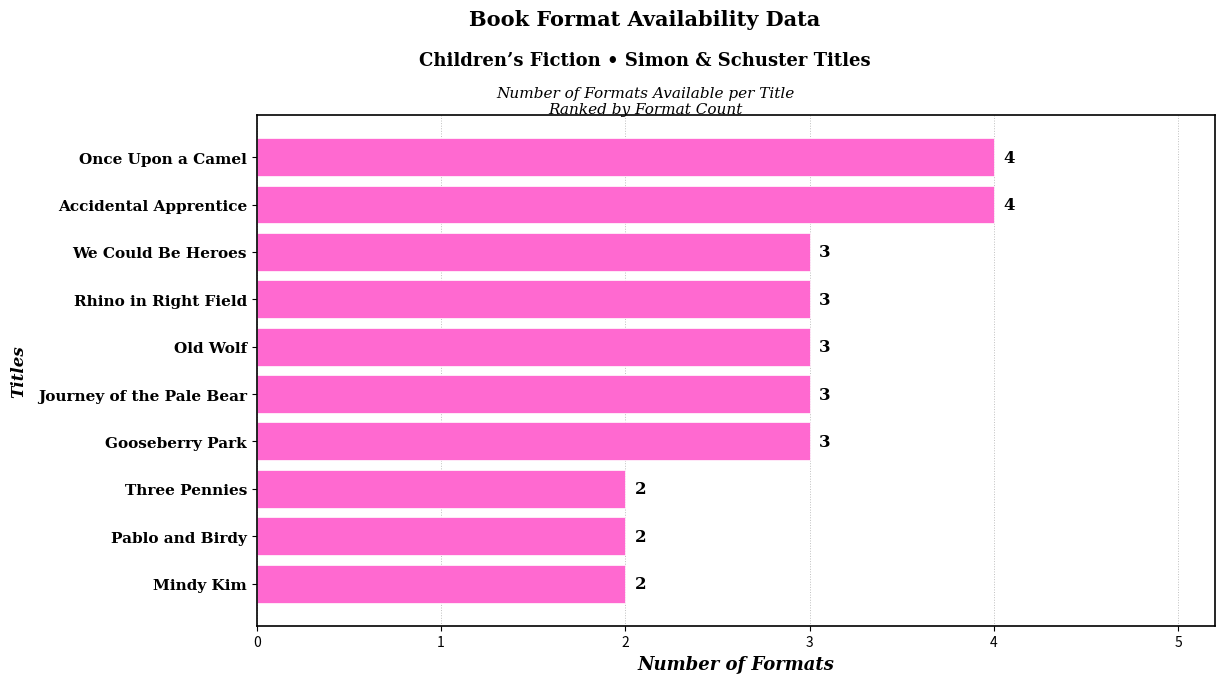

Reading top to bottom, what are all the values shown in this chart?

Once Upon a Camel=4	Accidental Apprentice=4	We Could Be Heroes=3	Rhino in Right Field=3	Old Wolf=3	Journey of the Pale Bear=3	Gooseberry Park=3	Three Pennies=2	Pablo and Birdy=2	Mindy Kim=2